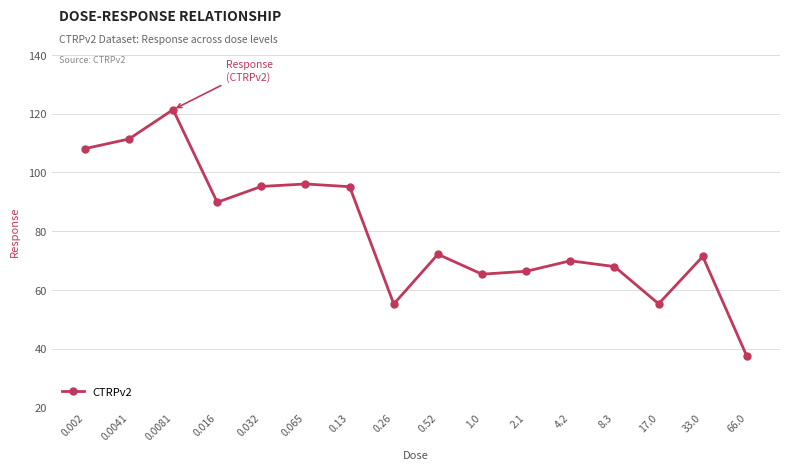

What position from the right is 4.2?

5